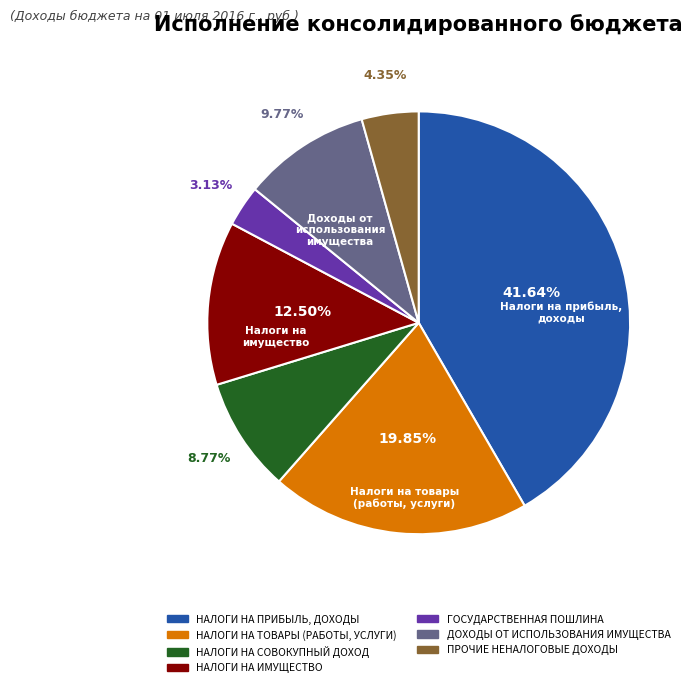

Which category has the smallest portion of the pie?

ГОСУДАРСТВЕННАЯ ПОШЛИНА